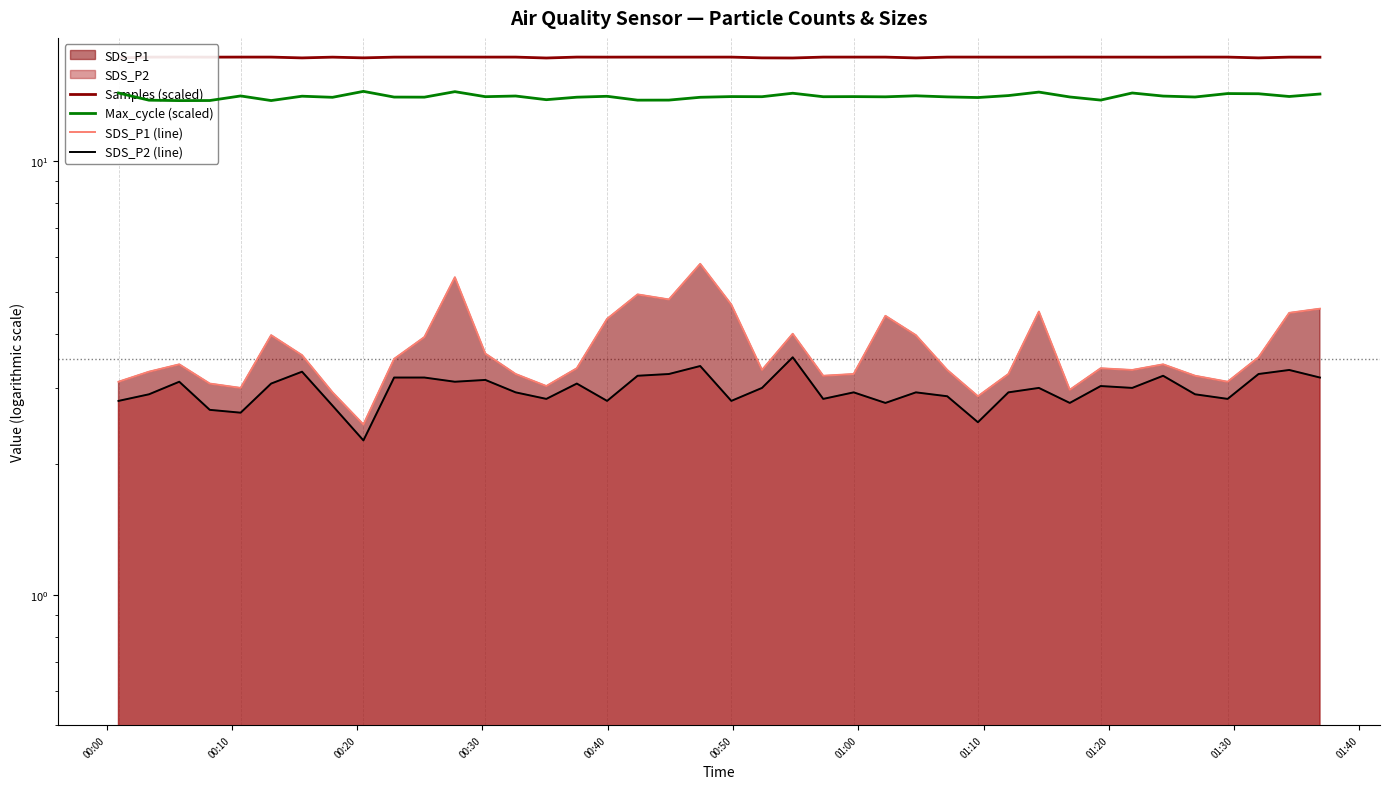

Which series has the largest range (max minus min)?

SDS_P1 (line)